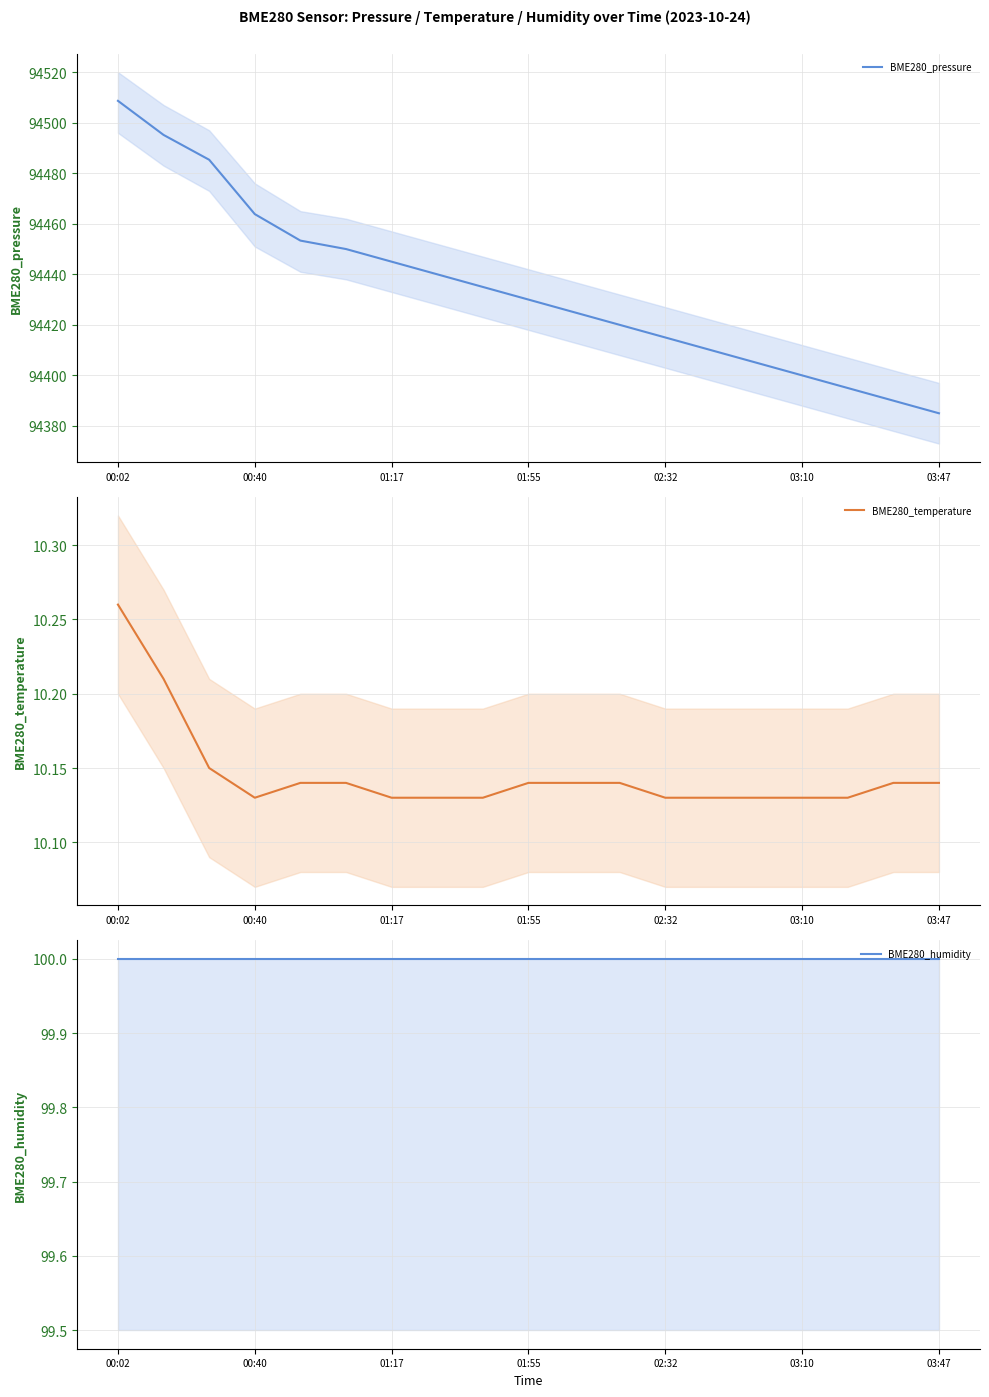

True or false: BME280_temperature and BME280_pressure cross at least once.

False